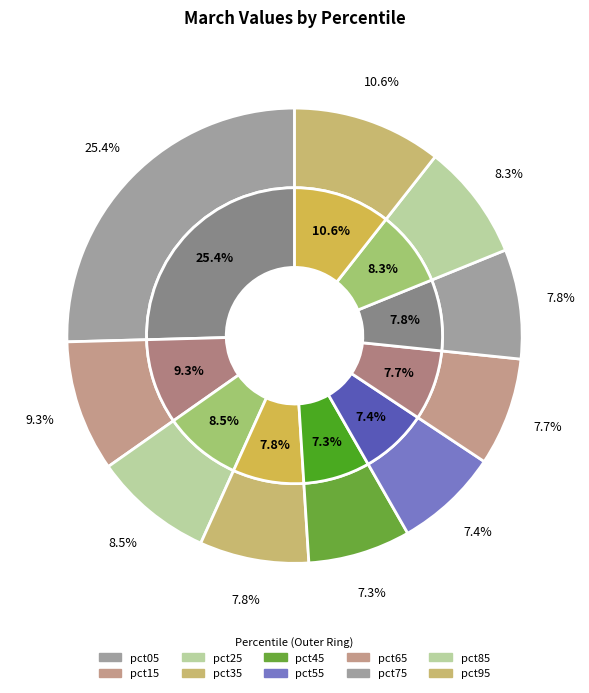

What is the total percentage of pct15 and pct85?

17.6%